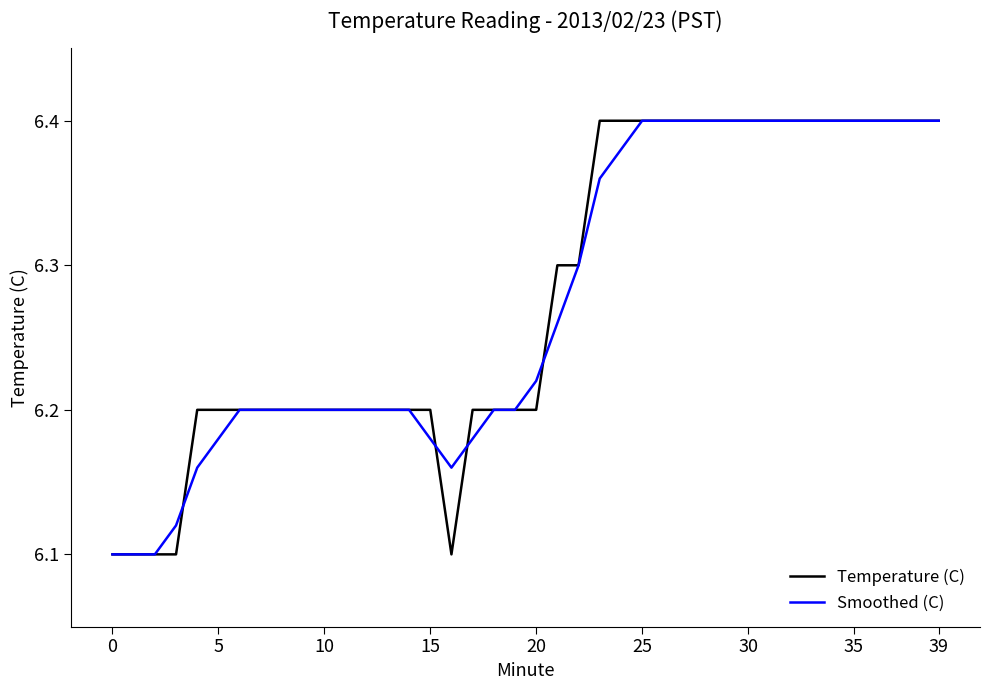

How many lines are shown in the chart?

2